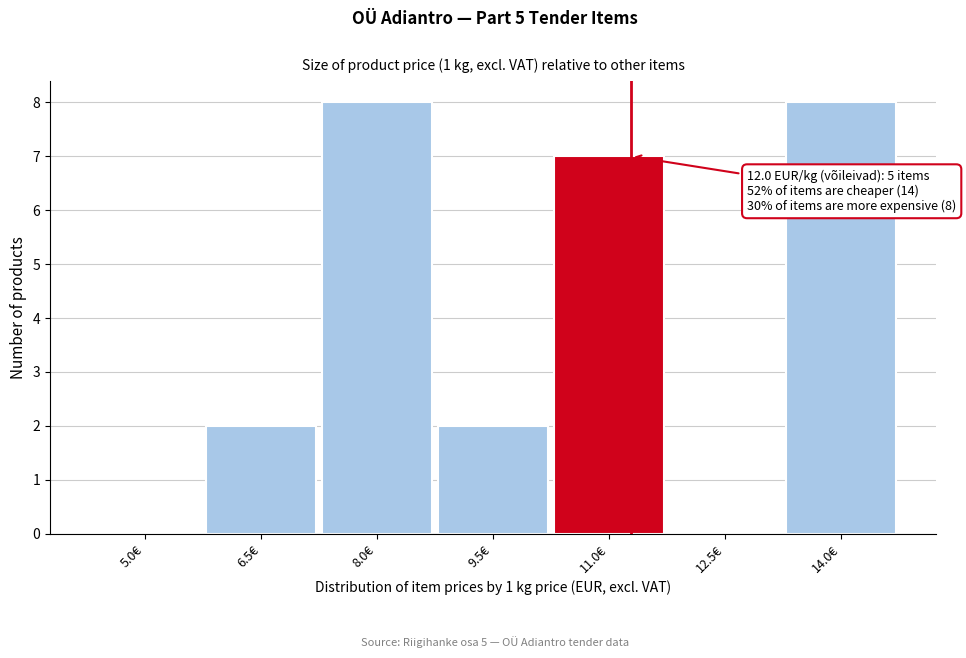

Reading left to right, extract all data points from this chart.

5.0€=0	6.5€=2	8.0€=8	9.5€=2	11.0€=7	12.5€=0	14.0€=8